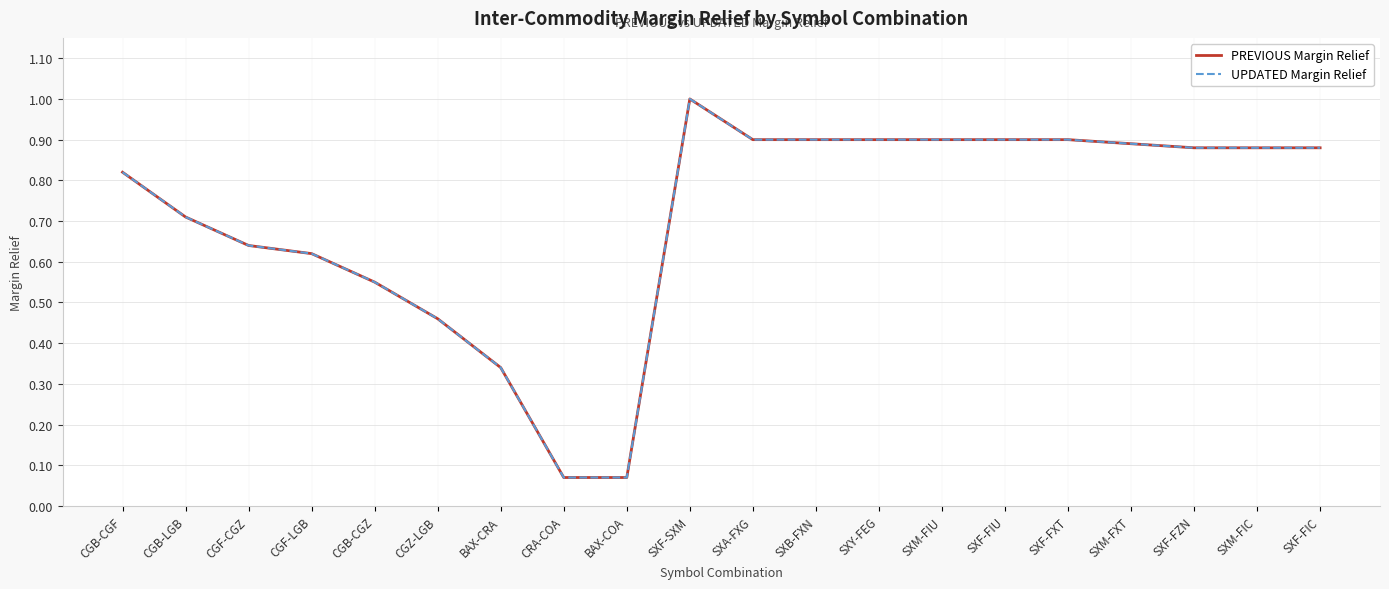

Between SXY-FEG and SXM-FIC, which series saw the biggest shift?

PREVIOUS Margin Relief